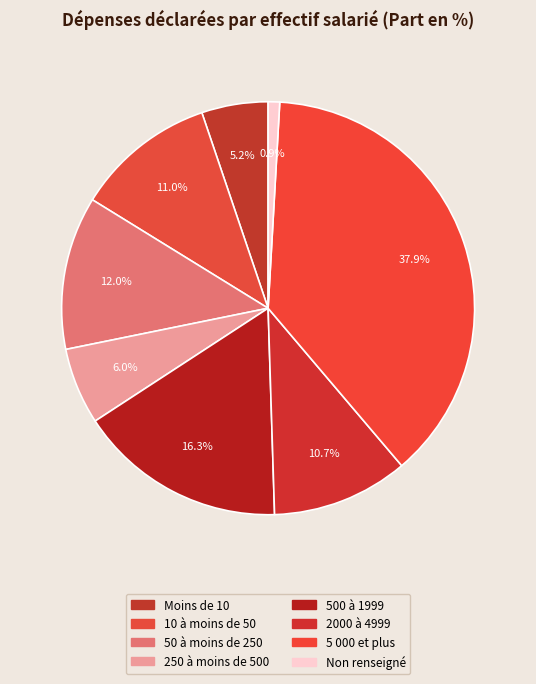

How many slices are in this pie chart?

8